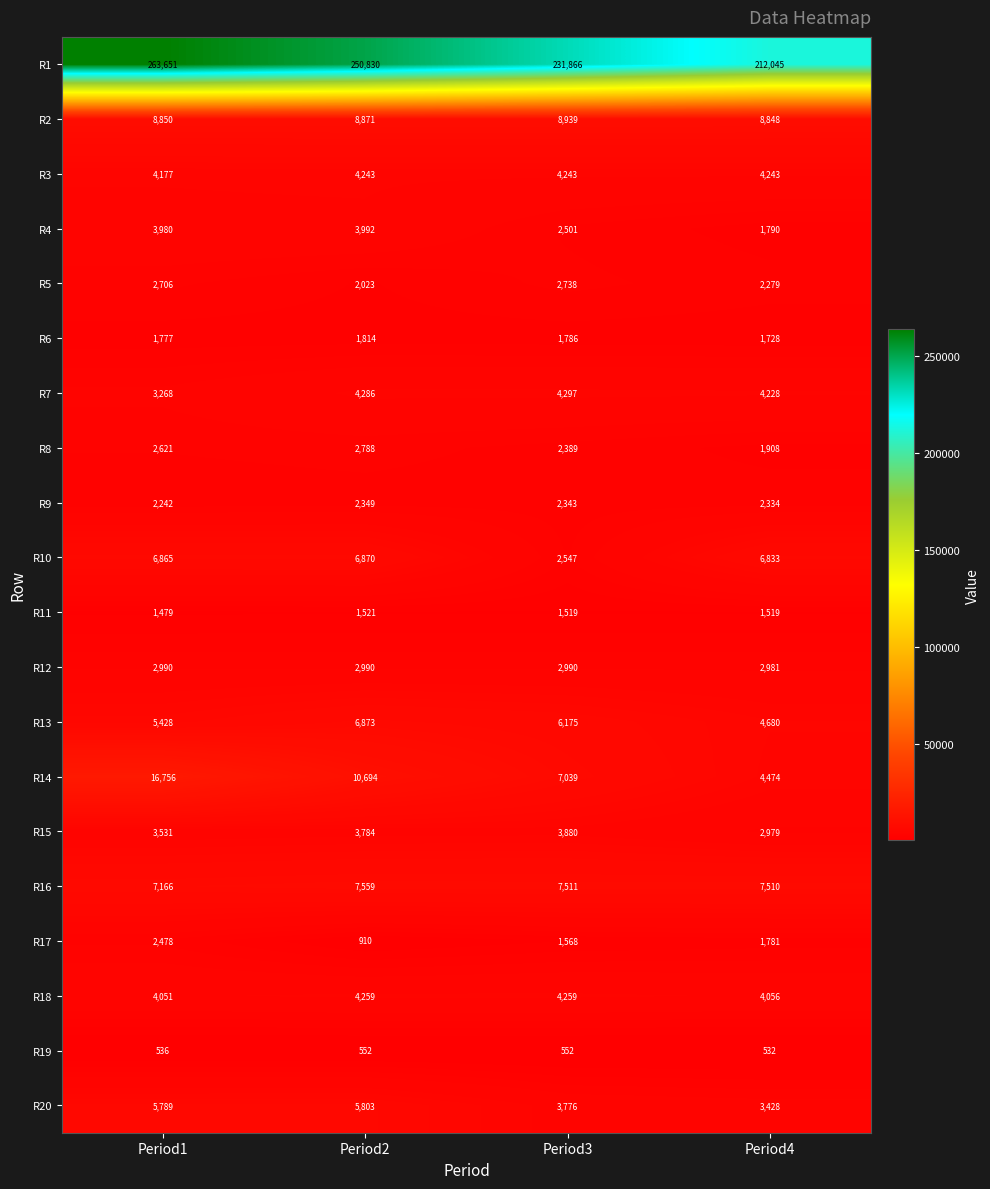

Which category has the highest value across all series?

Period1